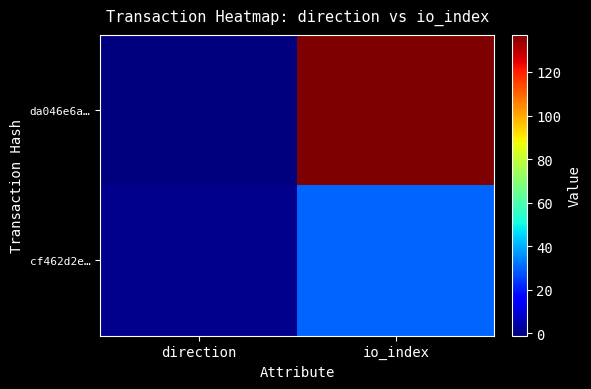

Reading left to right, what are all the values shown in this chart?

da046e6a…: direction=-1	io_index=137
cf462d2e…: direction=1	io_index=30